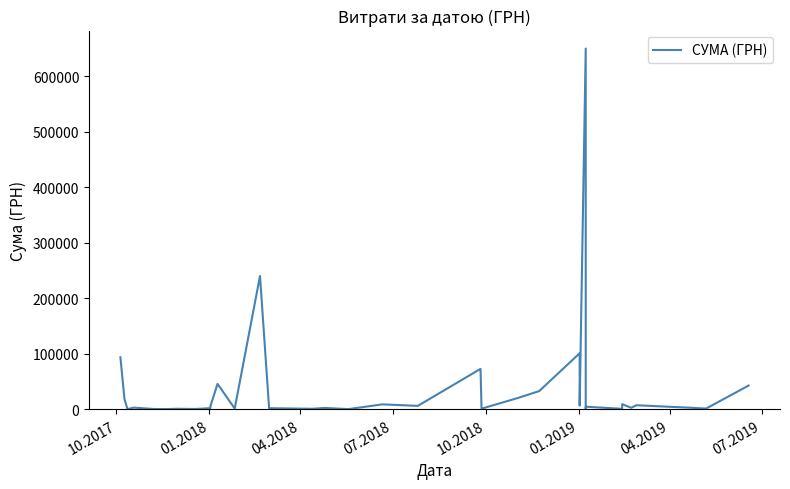

How many distinct data groups are displayed?

1